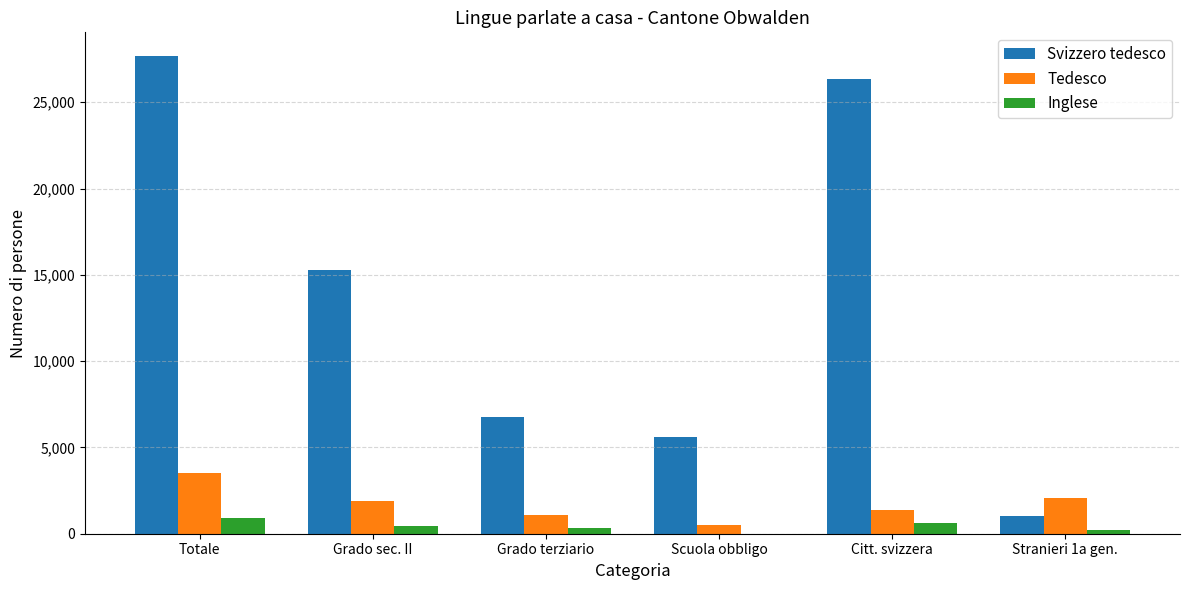

How many values in the Inglese series are below 624?

3